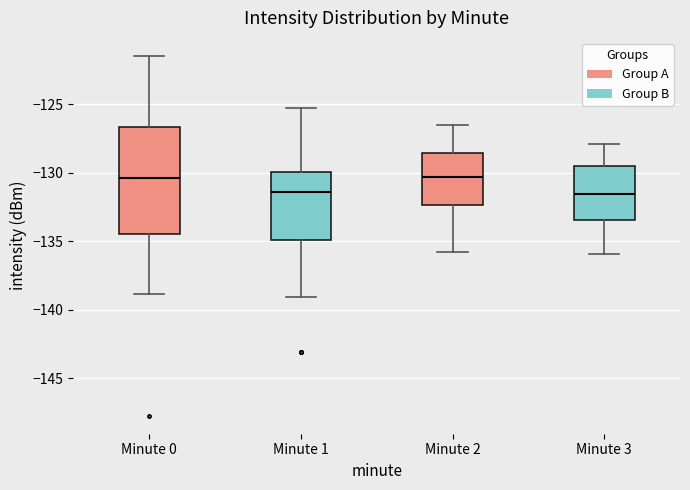

Reading left to right, read every box against the y-axis: the position of its median line, the range the box covers, and the ends of its whiskers. The values are not printed on the chart, so give them approximately, as read against the axis.

Minute 0: median -130.5, box -134.5 to -126.5, whiskers -139.0 to -121.5
Minute 1: median -131.5, box -135.0 to -130.0, whiskers -139.0 to -125.0
Minute 2: median -130.5, box -132.5 to -128.5, whiskers -136.0 to -126.5
Minute 3: median -131.5, box -133.5 to -129.5, whiskers -136.0 to -128.0